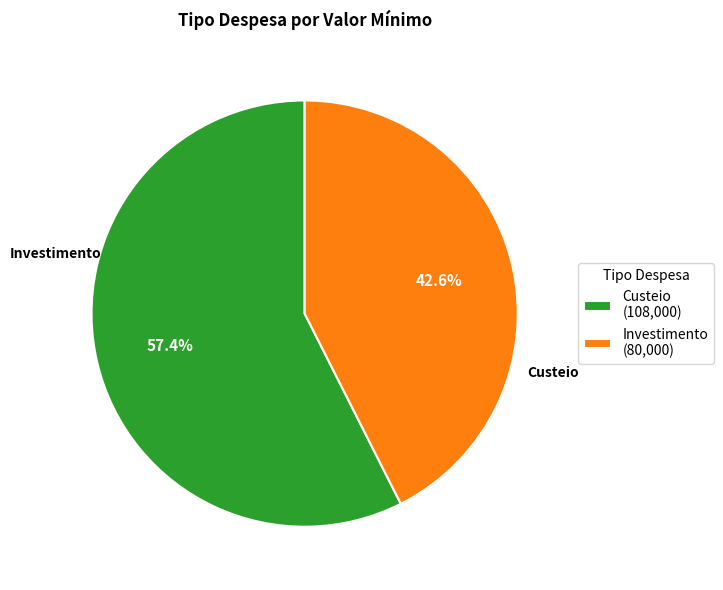

Rank the categories by value from lowest to highest.

Investimento, Custeio